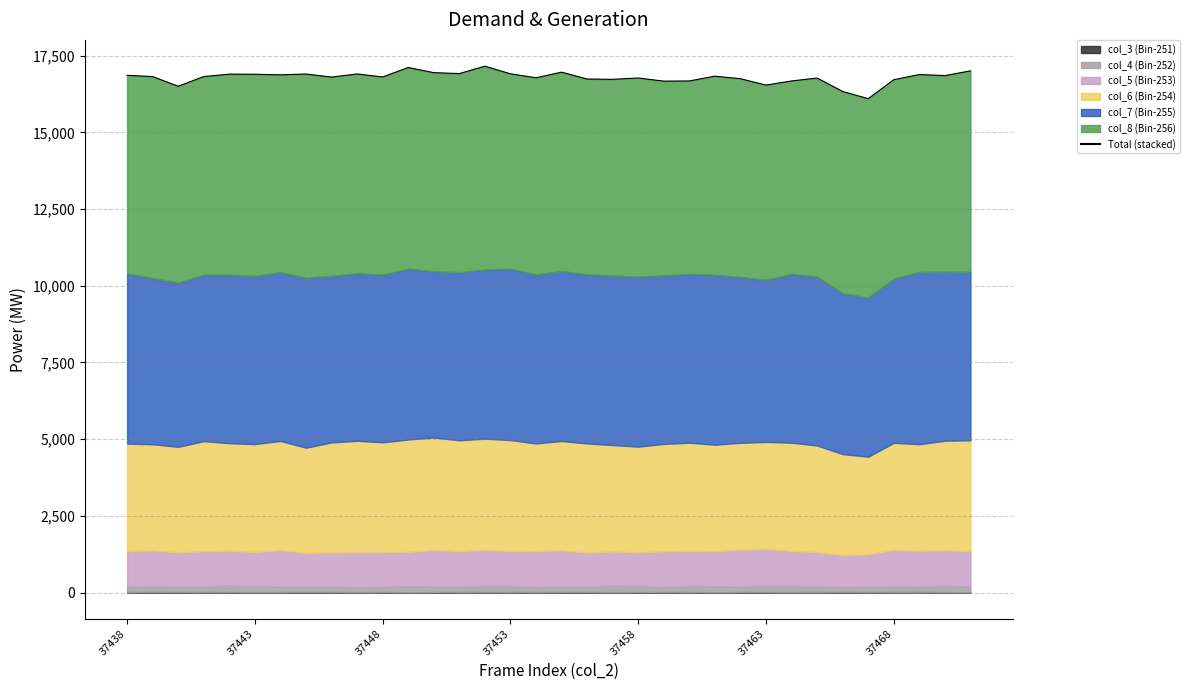

What is the change in value from 17 to 26?

-287